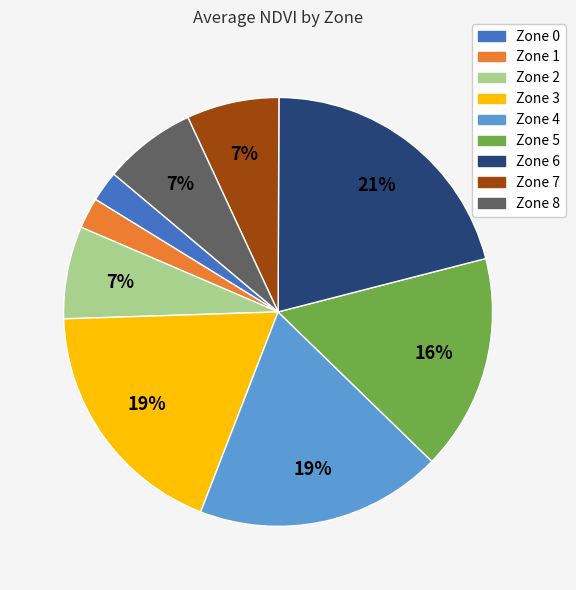

Which has a higher value, Zone 5 or Zone 2?

Zone 5